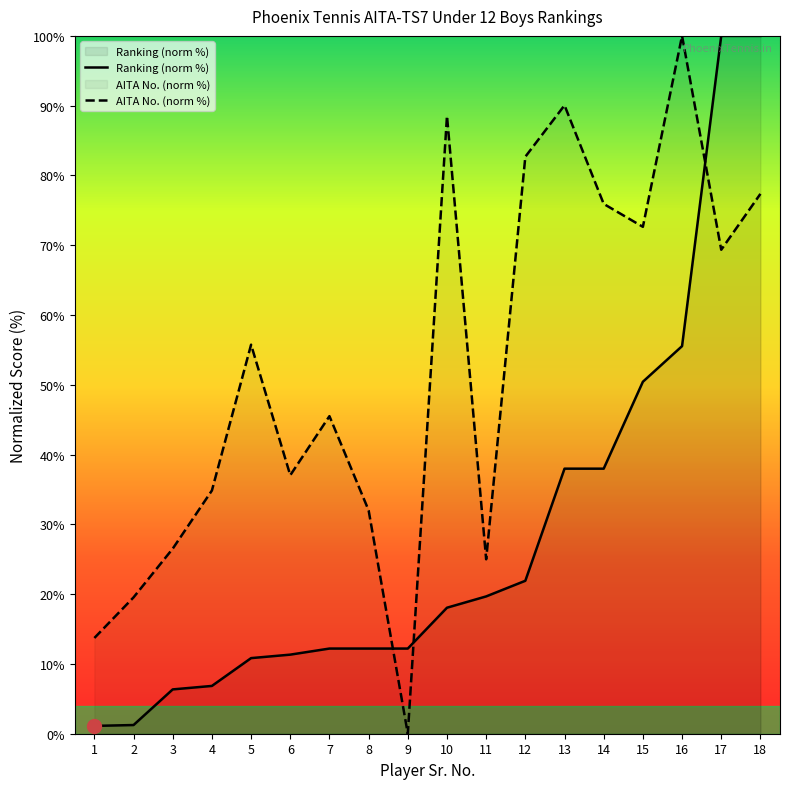

The AITA No. (norm %) series shows 21.0 at 1. True or false?

False